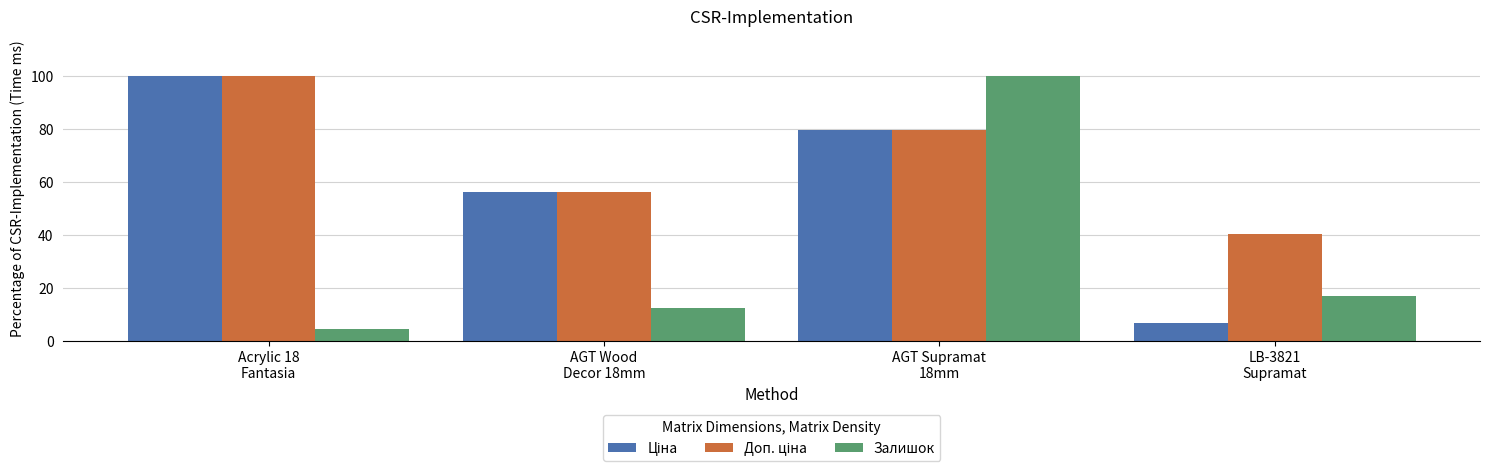

What is the label of the 3rd bar from the right?

AGT Wood
Decor 18mm